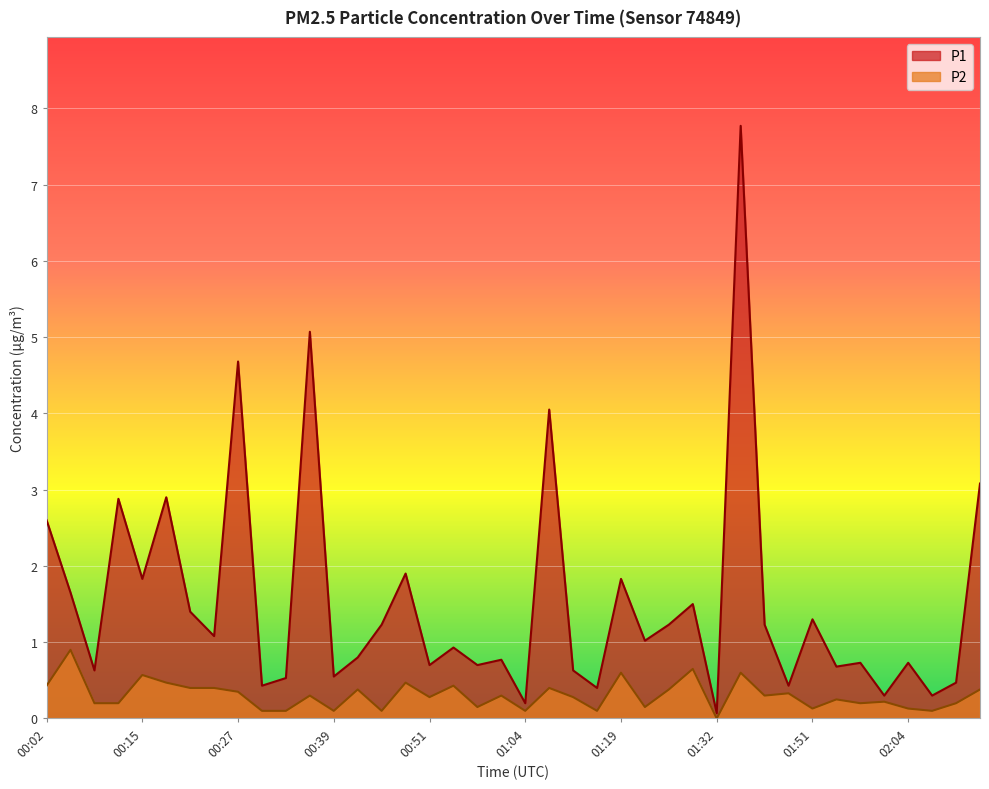

Reading left to right, transcribe all the data shown in this chart.

P1: 2.6	1.6	0.6	2.9	1.8	2.9	1.4	1.1	4.7	0.4	0.5	5.1	0.6	0.8	1.2	1.9	0.7	0.9	0.7	0.8	0.2	4.0	0.6	0.4	1.8	1.0	1.2	1.5	0.1	7.8	1.2	0.4	1.3	0.7	0.7	0.3	0.7	0.3	0.5	3.1
P2: 0.4	0.9	0.2	0.2	0.6	0.5	0.4	0.4	0.3	0.1	0.1	0.3	0.1	0.4	0.1	0.5	0.3	0.4	0.1	0.3	0.1	0.4	0.3	0.1	0.6	0.1	0.4	0.7	0.0	0.6	0.3	0.3	0.1	0.2	0.2	0.2	0.1	0.1	0.2	0.4